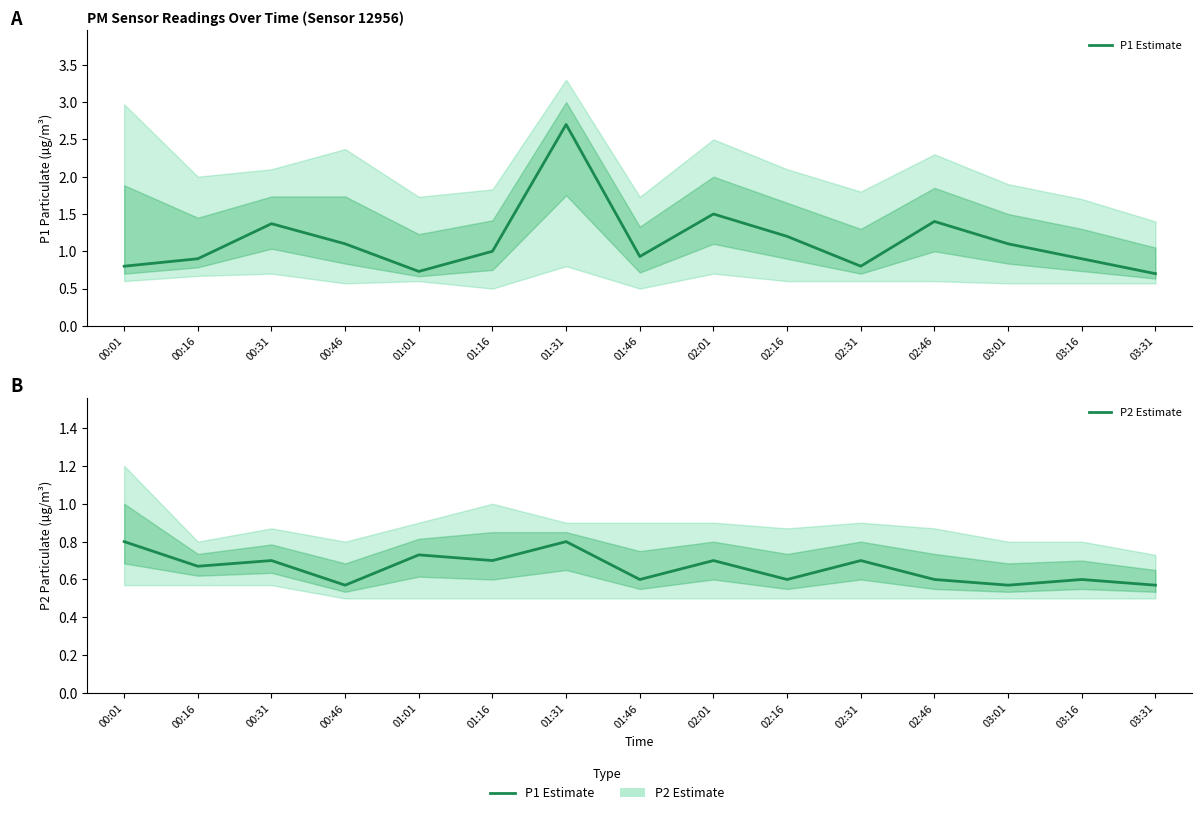

What is the difference between the maximum and minimum values in the P1 Estimate series?

2.0